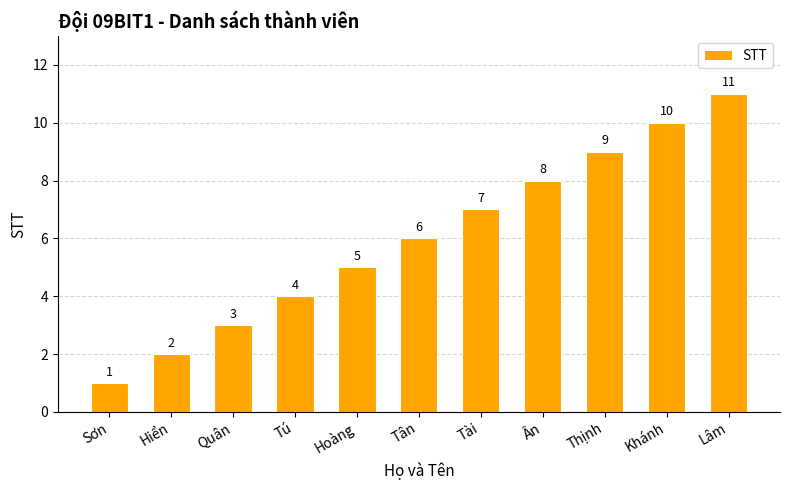

Reading right to left, list all the values displayed in this chart.

11	10	9	8	7	6	5	4	3	2	1